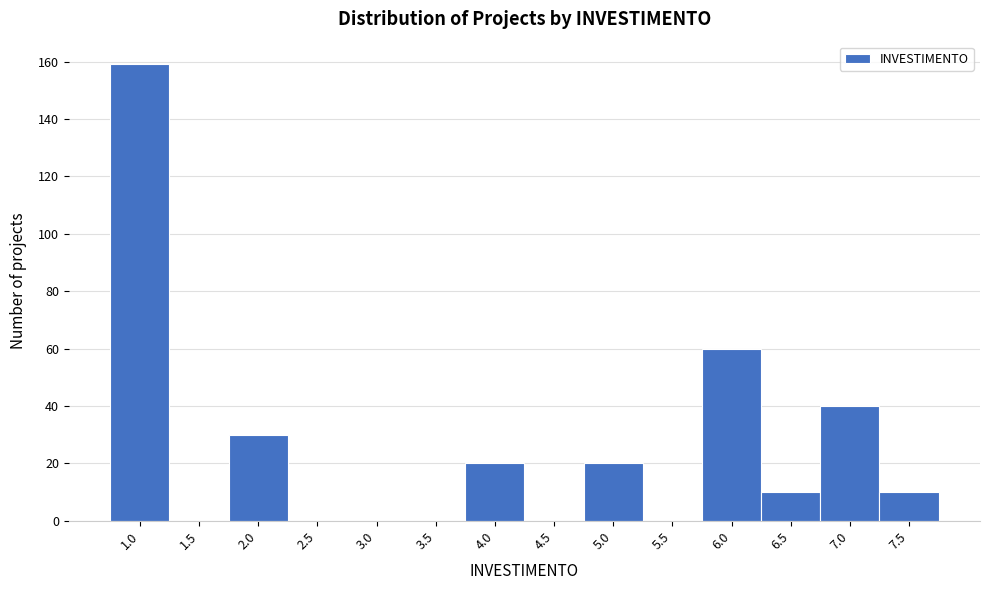

Reading left to right, transcribe all the data shown in this chart.

1.0=159	1.5=0	2.0=30	2.5=0	3.0=0	3.5=0	4.0=20	4.5=0	5.0=20	5.5=0	6.0=60	6.5=10	7.0=40	7.5=10